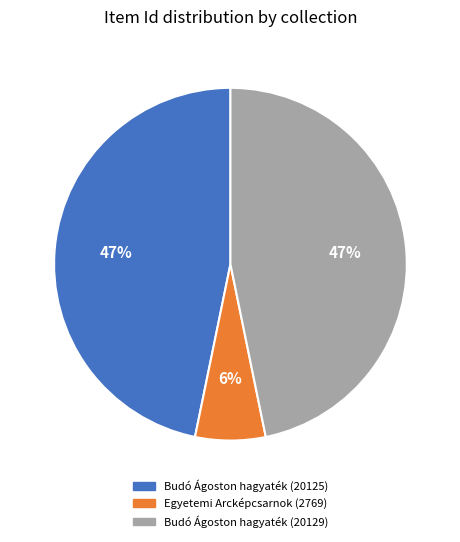

The Budó Ágoston hagyaték (20125) slice represents 47% of the pie. True or false?

True